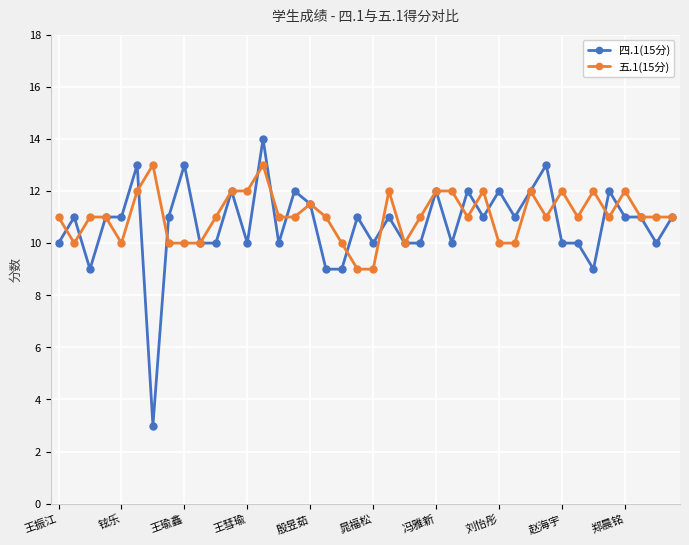

What are all the series names shown in the legend?

四.1(15分), 五.1(15分)